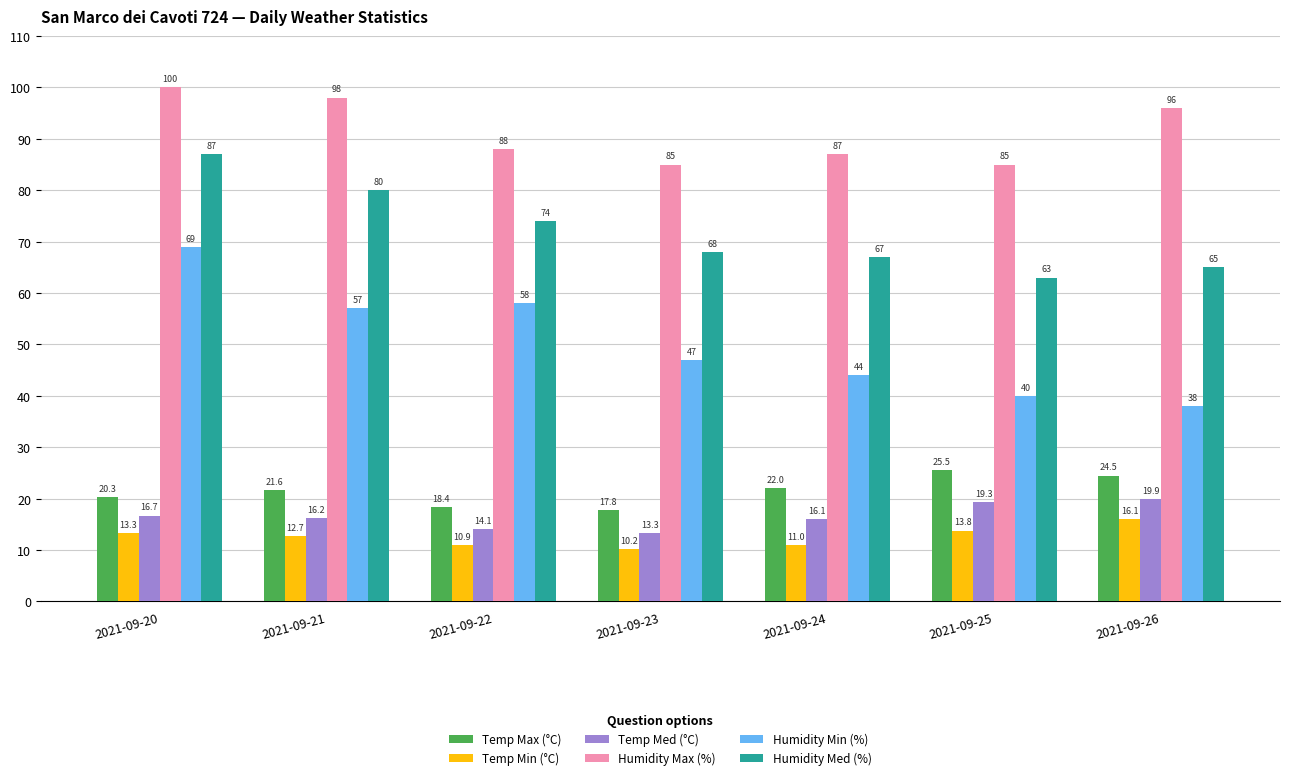

How many values in the Temp Min (°C) series are below 12?

3